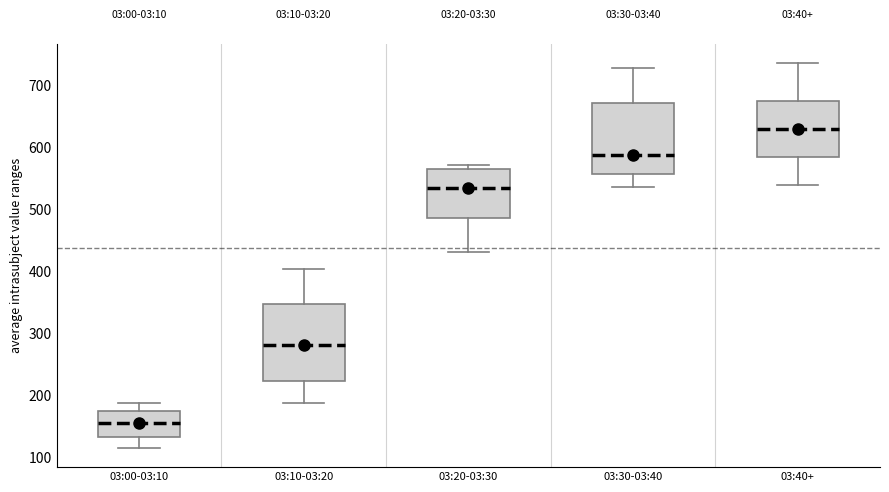

Reading left to right, read every box against the y-axis: the position of its median line, the range the box covers, and the ends of its whiskers. The values are not printed on the chart, so give them approximately, as read against the axis.

03:00-03:10: median 160, box 130 to 180, whiskers 120 to 190
03:10-03:20: median 280, box 220 to 350, whiskers 190 to 400
03:20-03:30: median 530, box 490 to 570, whiskers 430 to 570 (just above the box's upper edge)
03:30-03:40: median 590, box 560 to 670, whiskers 540 to 730
03:40+: median 630, box 590 to 680, whiskers 540 to 740